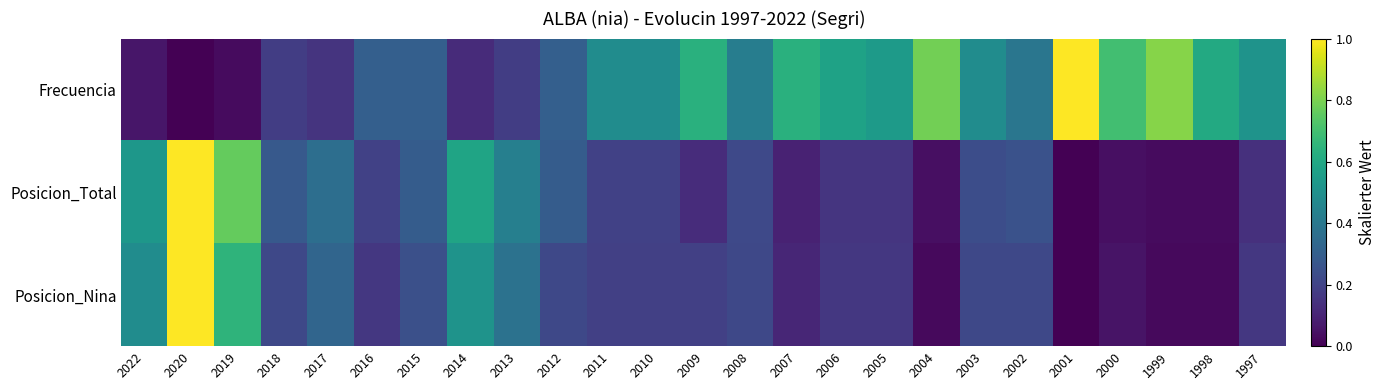

Which category has the highest value across all series?

2001